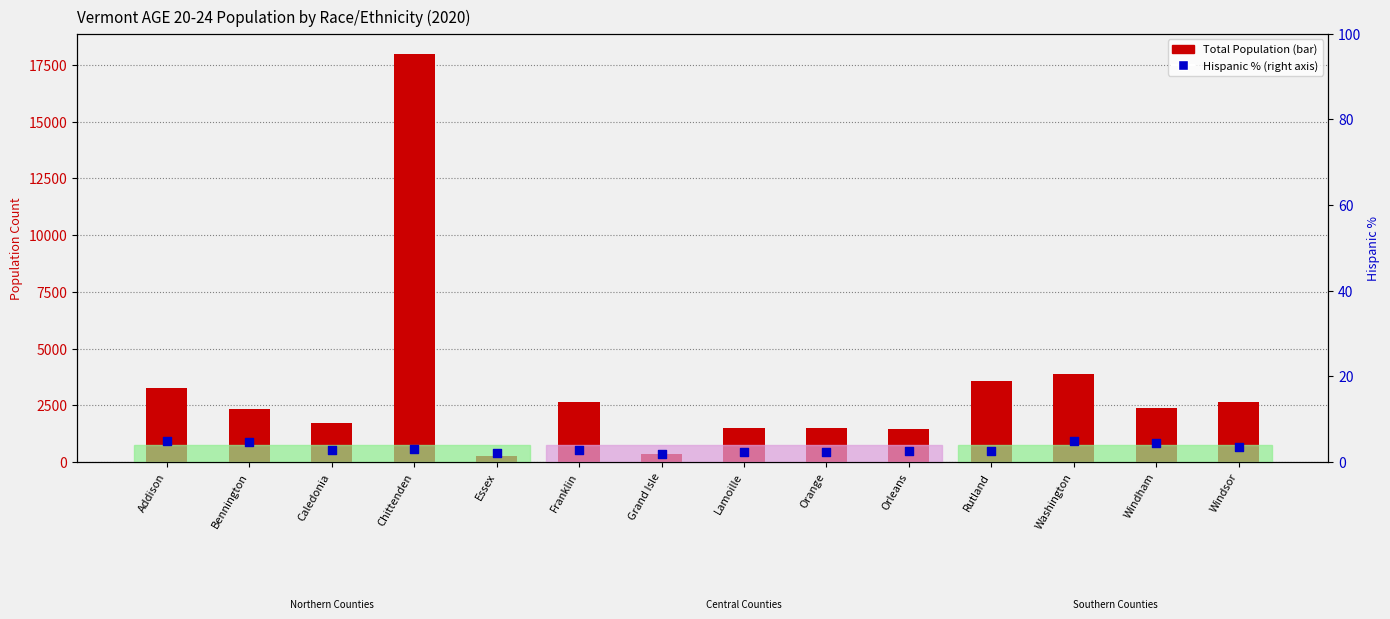

At how many categories does at least one series exceed 5847?

1